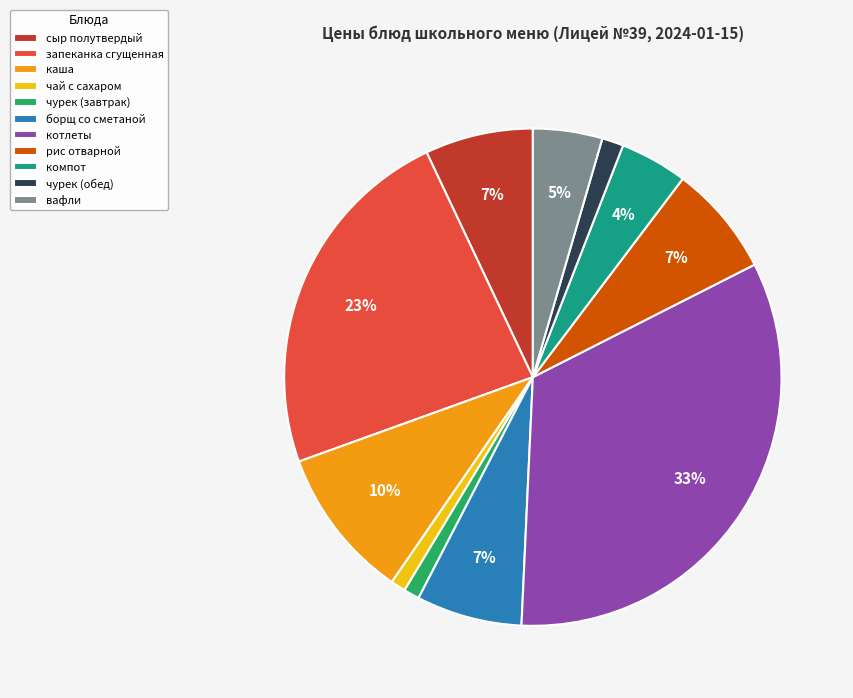

Is there any slice that represents more than half of the pie?

No